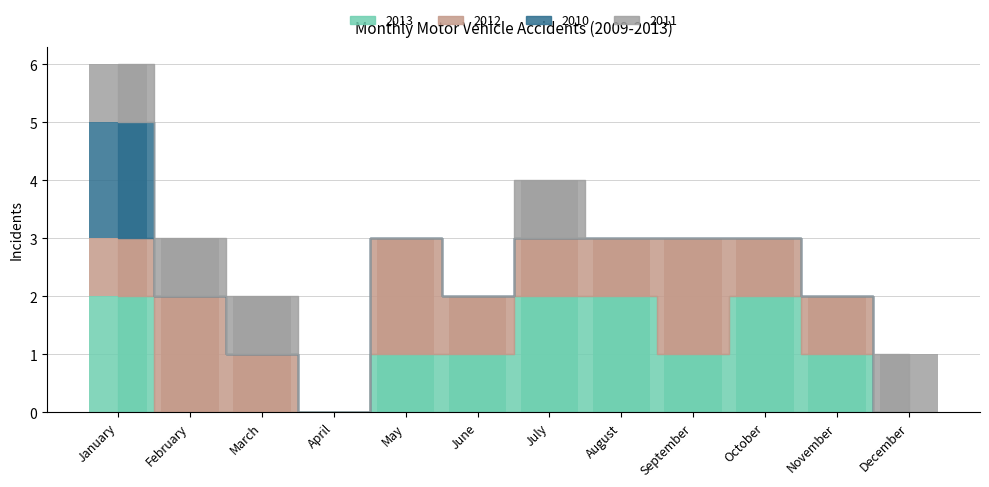

Reading left to right, extract all data points from this chart.

2013: 2	0	0	0	1	1	2	2	1	2	1	0
2012: 1	2	1	0	2	1	1	1	2	1	1	0
2010: 2	0	0	0	0	0	0	0	0	0	0	0
2011: 1	1	1	0	0	0	1	0	0	0	0	1